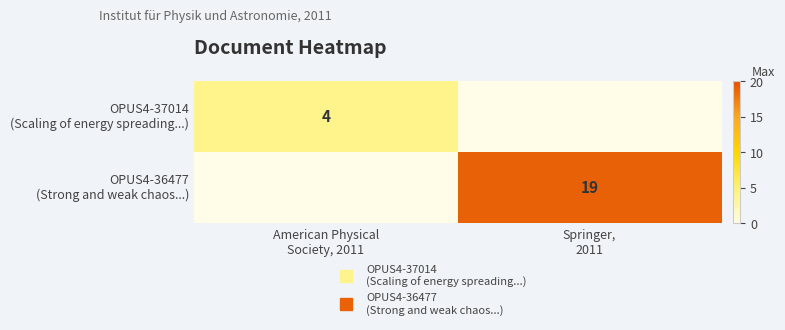

What is the highest value of the OPUS4-37014 (Scaling of energy spreading...) series?

4